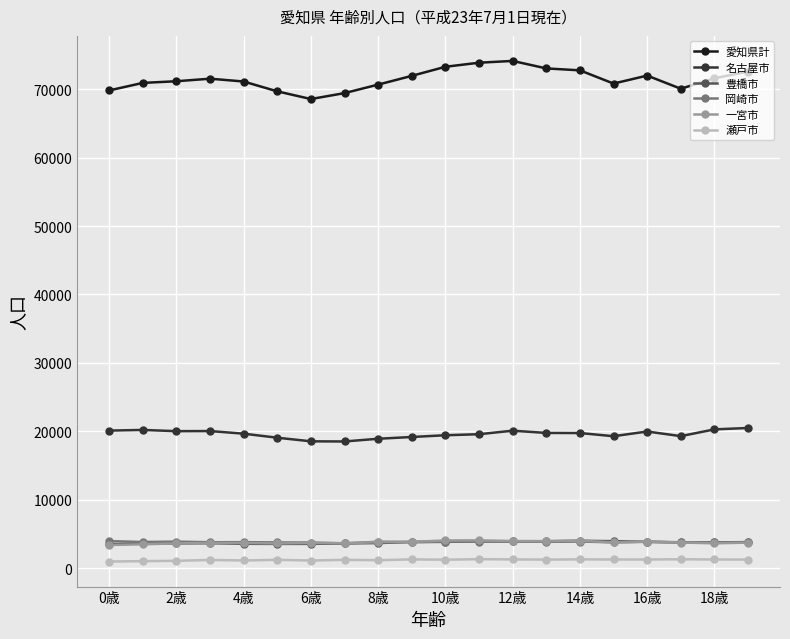

At how many categories does at least one series exceed 39674?

20